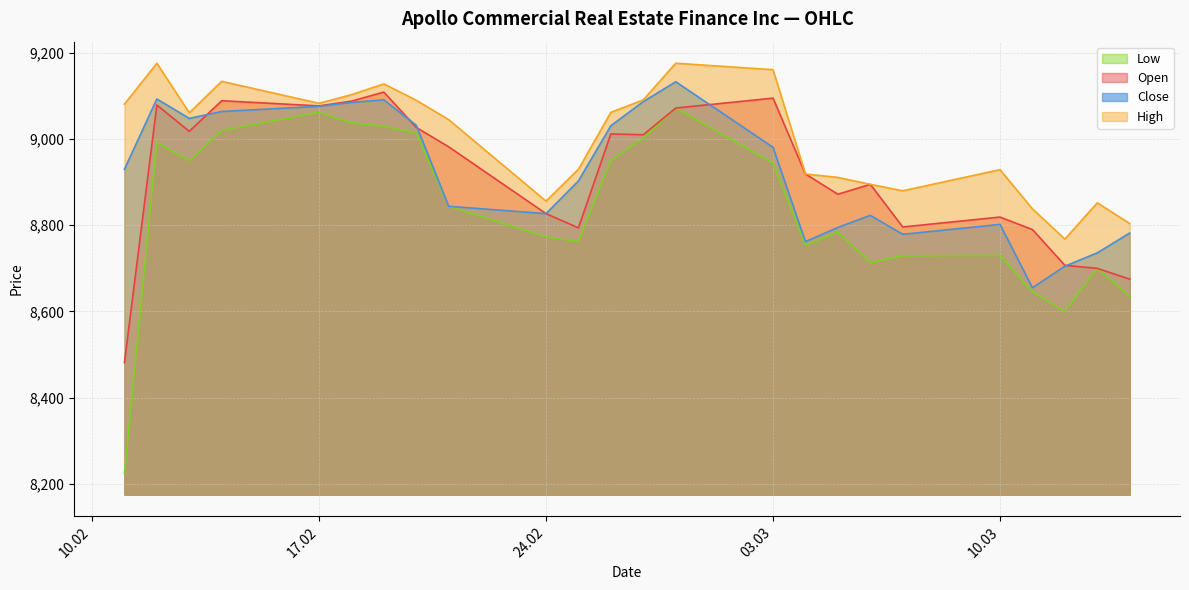

Which series has the largest total across all categories?

High